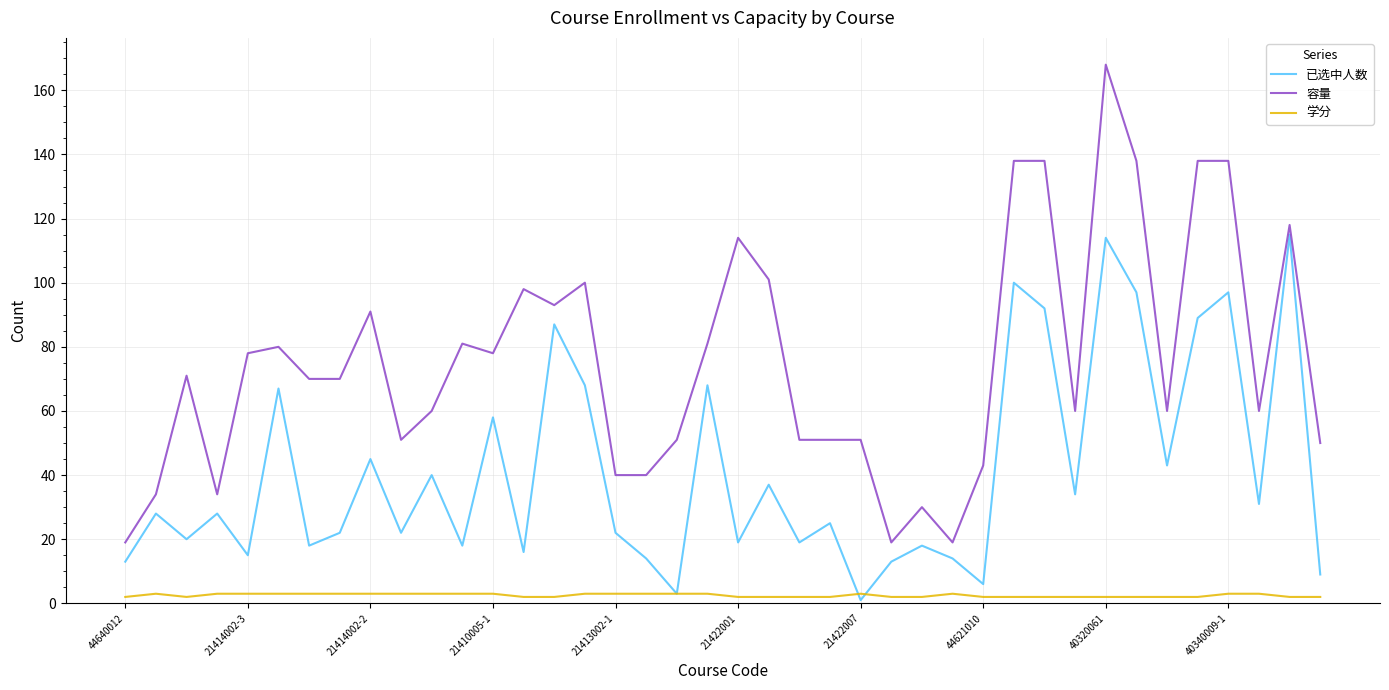

Which series has the widest spread of values?

容量